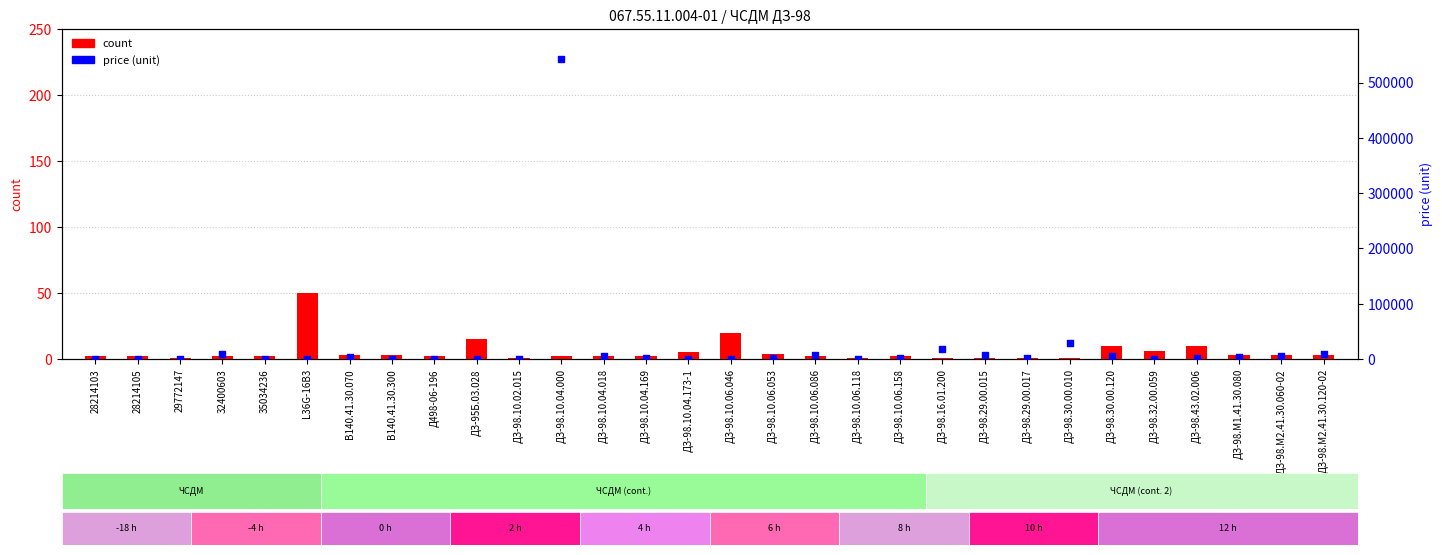

At which category is the sum across all series the highest?

ДЗ-98.10.04.000